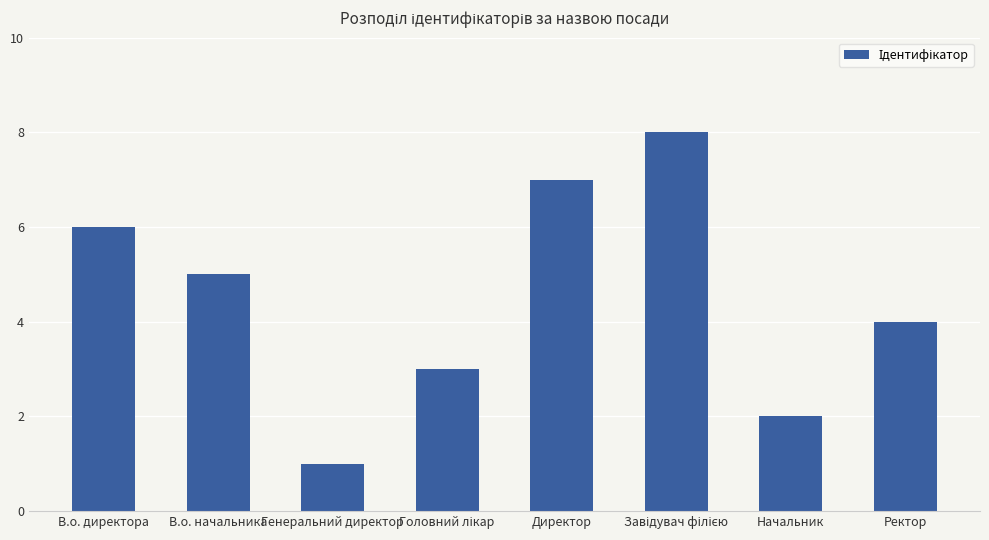

Reading left to right, transcribe all the data shown in this chart.

6	5	1	3	7	8	2	4